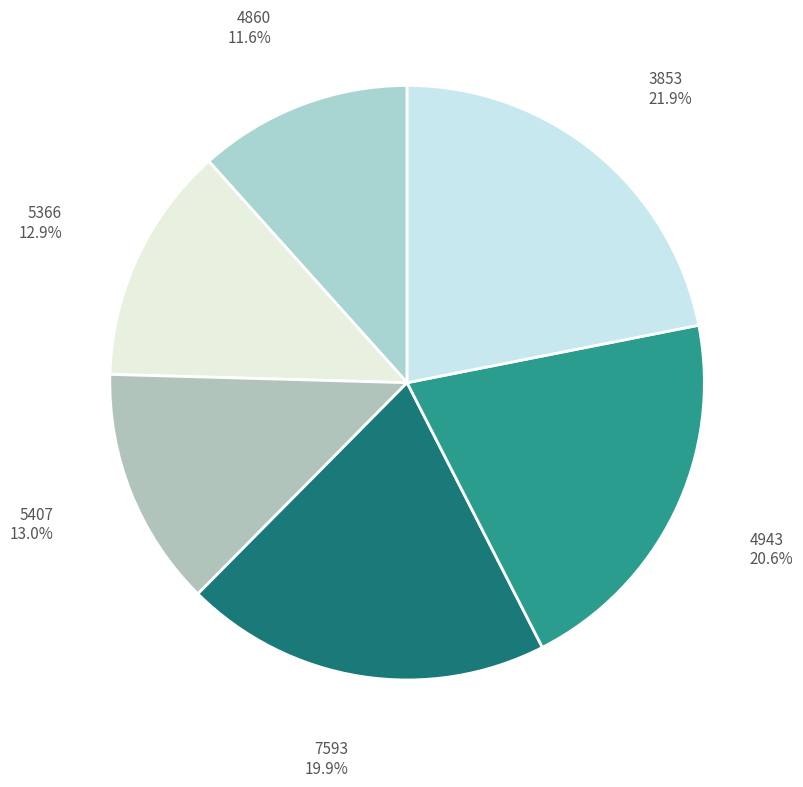

Which has a higher value, 4943 or 7593?

4943